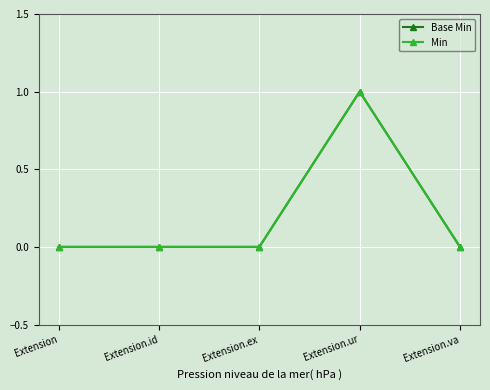

The Min series shows 1 at Extension.va. True or false?

False